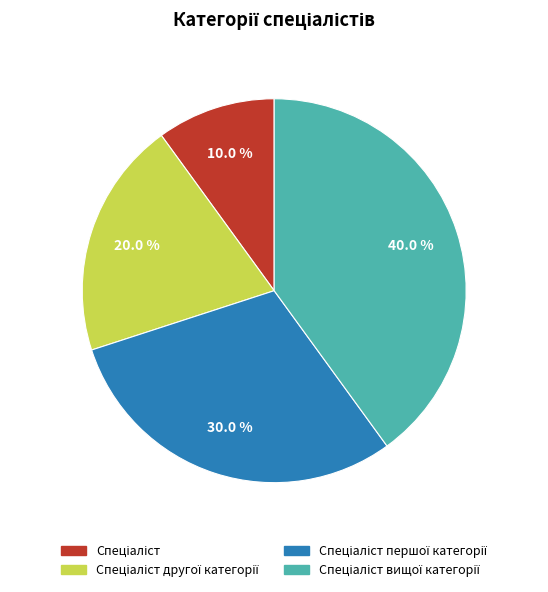

Is there any slice that represents more than half of the pie?

No